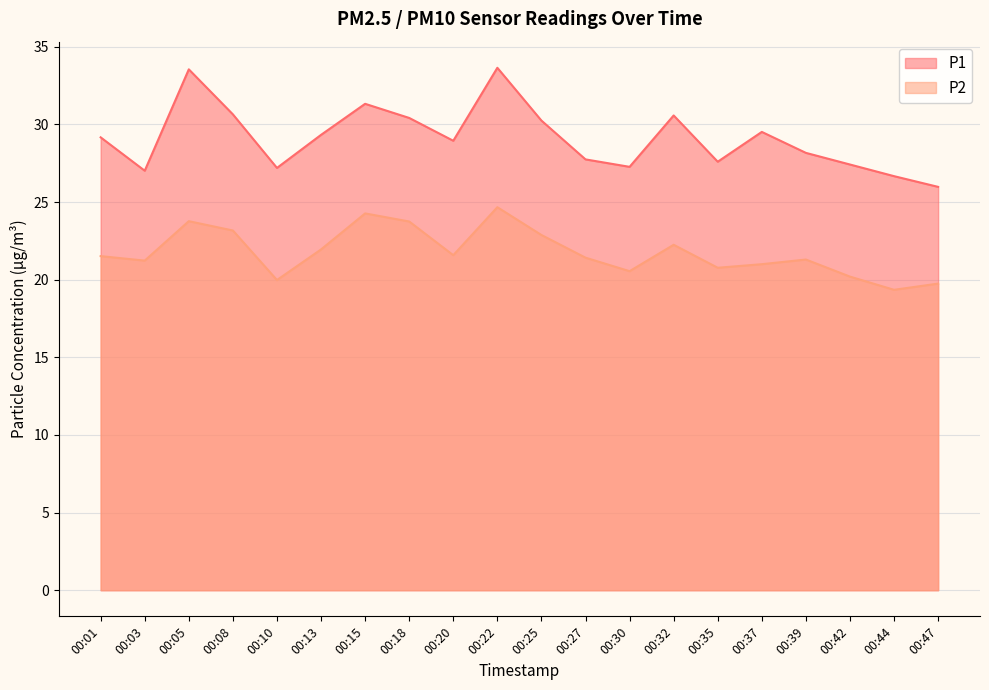

How many interior local valleys does the P1 series have?

5